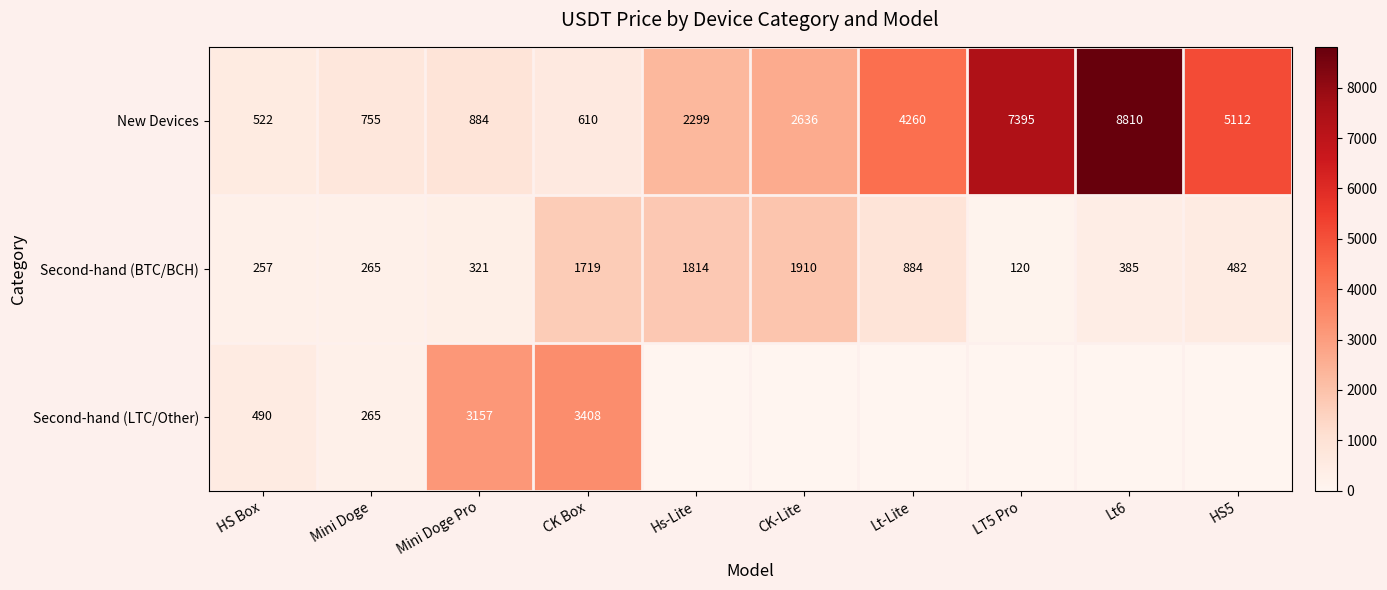

Which category has the highest value across all series?

Lt6